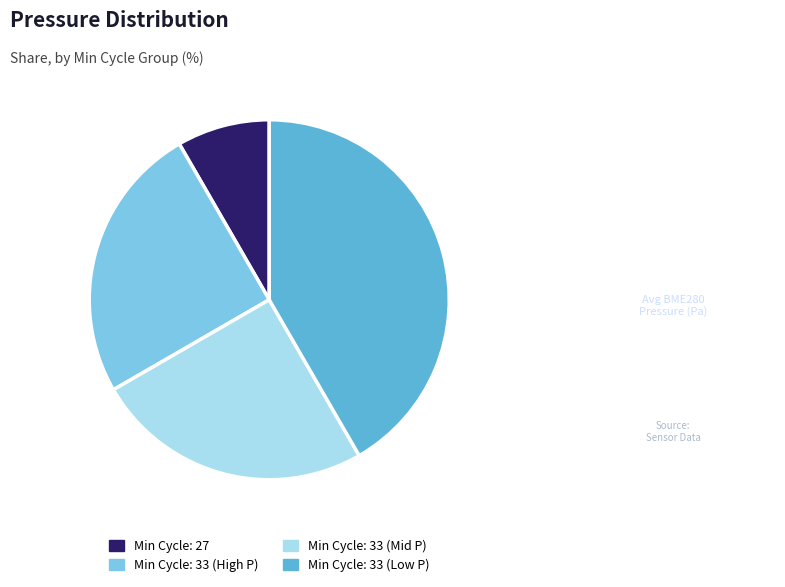

How many segments does this pie chart have?

4